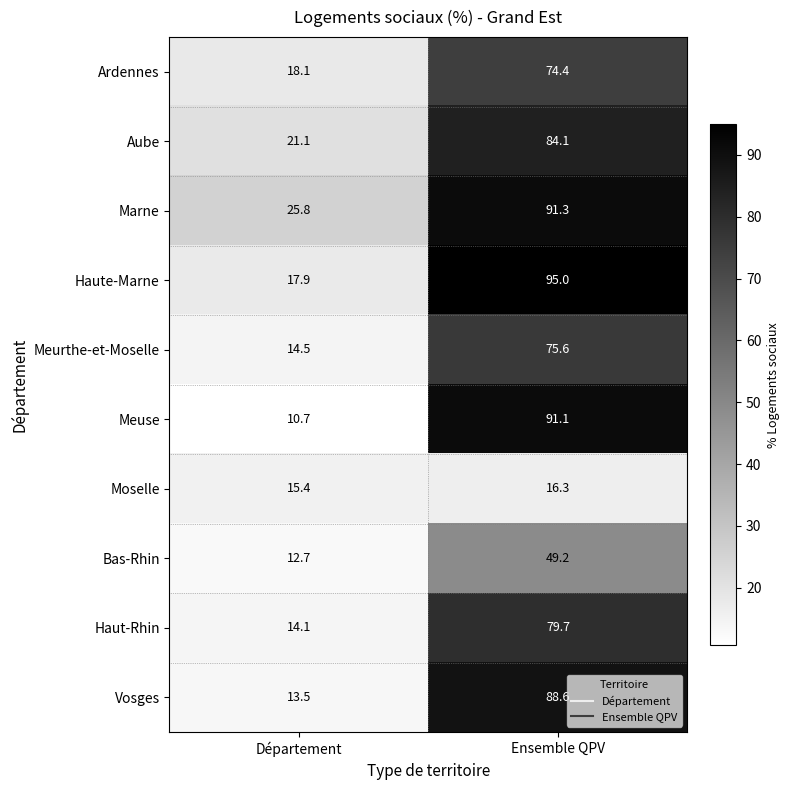

Which series has the largest total across all categories?

Marne